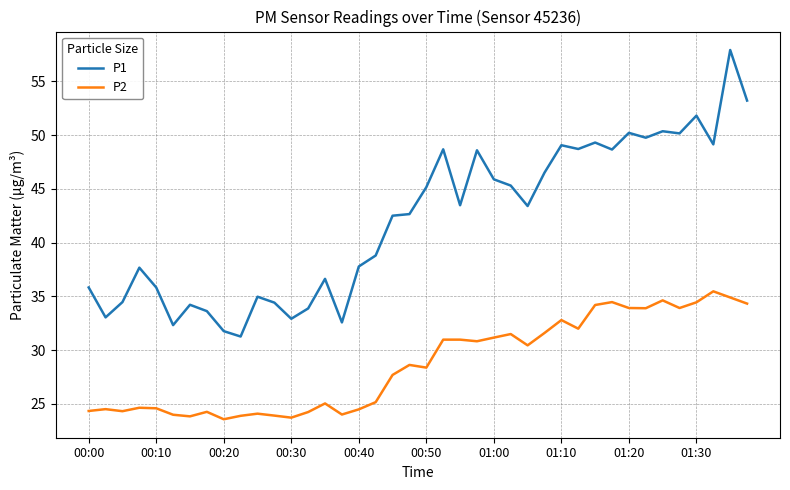

What is the difference between the second highest and minimum values in the P1 series?

21.9